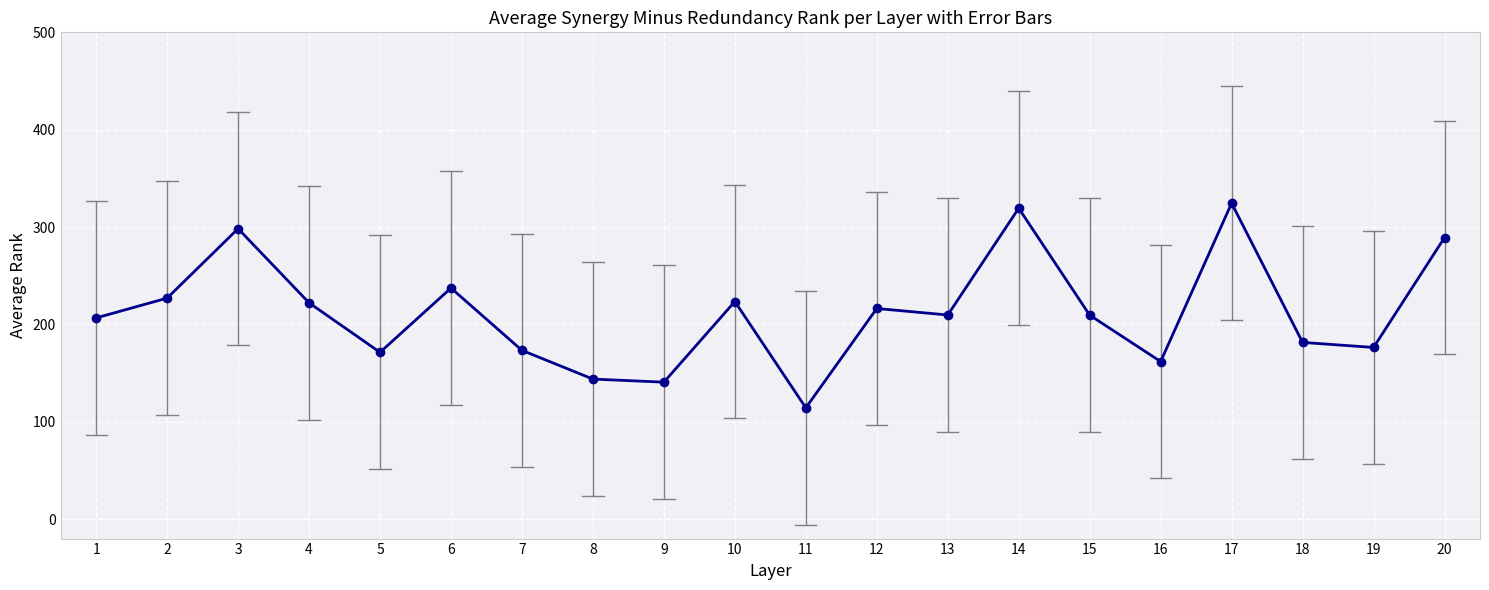

How many values are below 209?

9